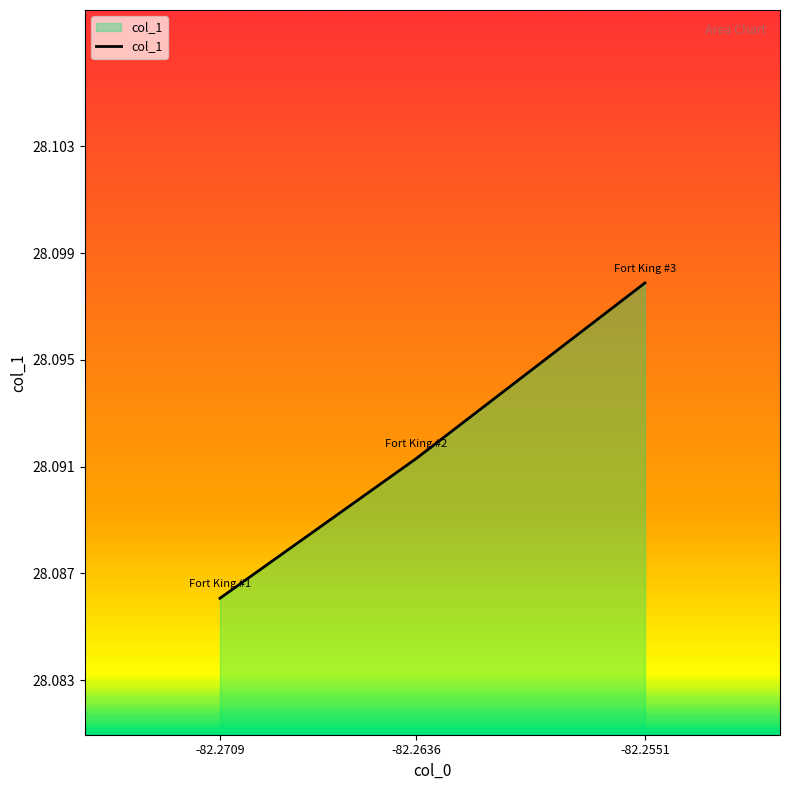

What is the value of the 1st point from the left?

28.1